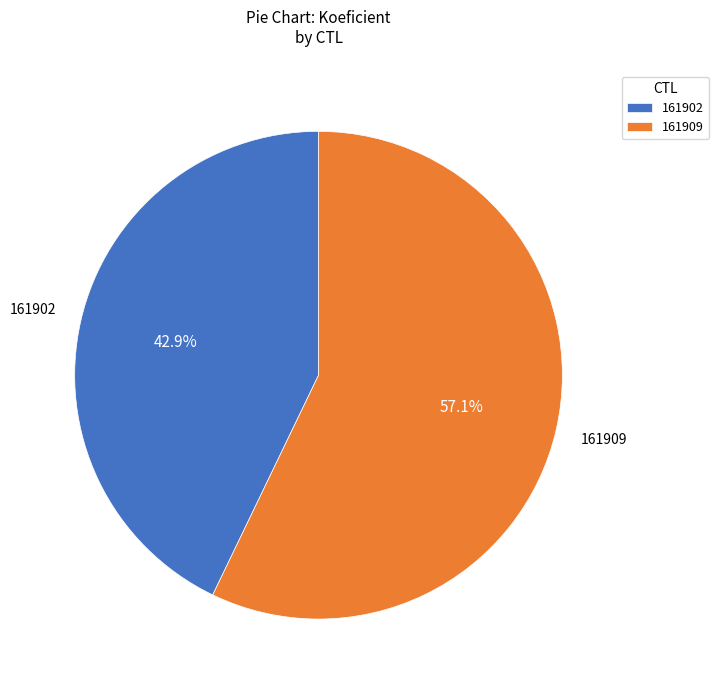

What is the largest slice in the pie chart?

161909